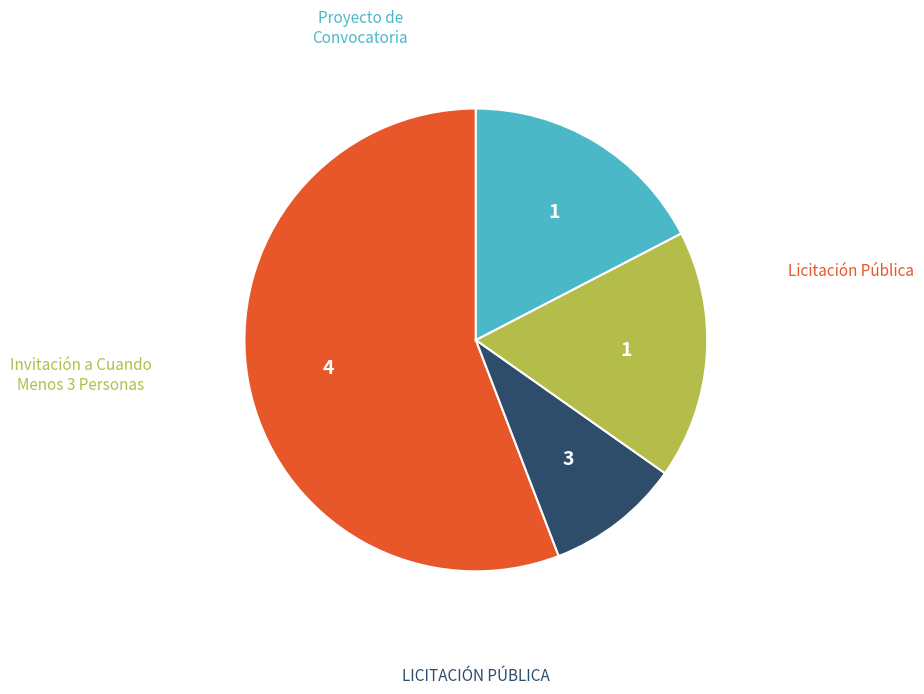

Is there a majority slice in this chart?

Yes